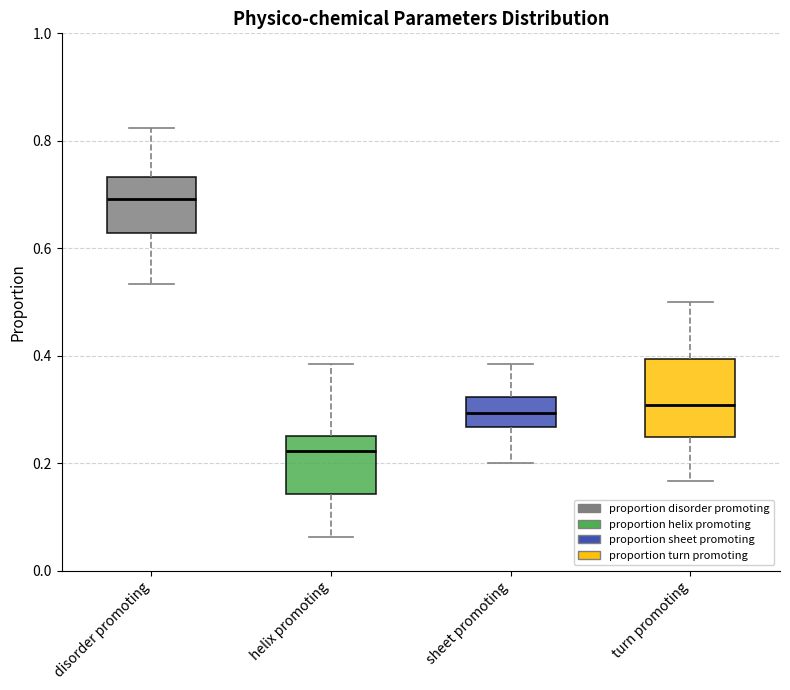

Comparing the boxes themselves (not the whiskers), which one is the tallest?

turn promoting